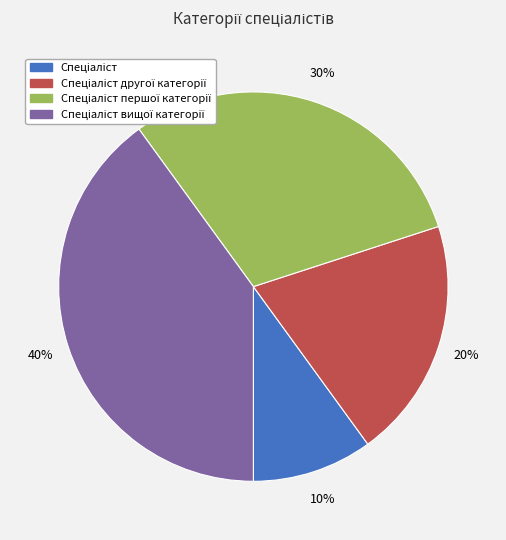

Is there any slice that represents more than half of the pie?

No